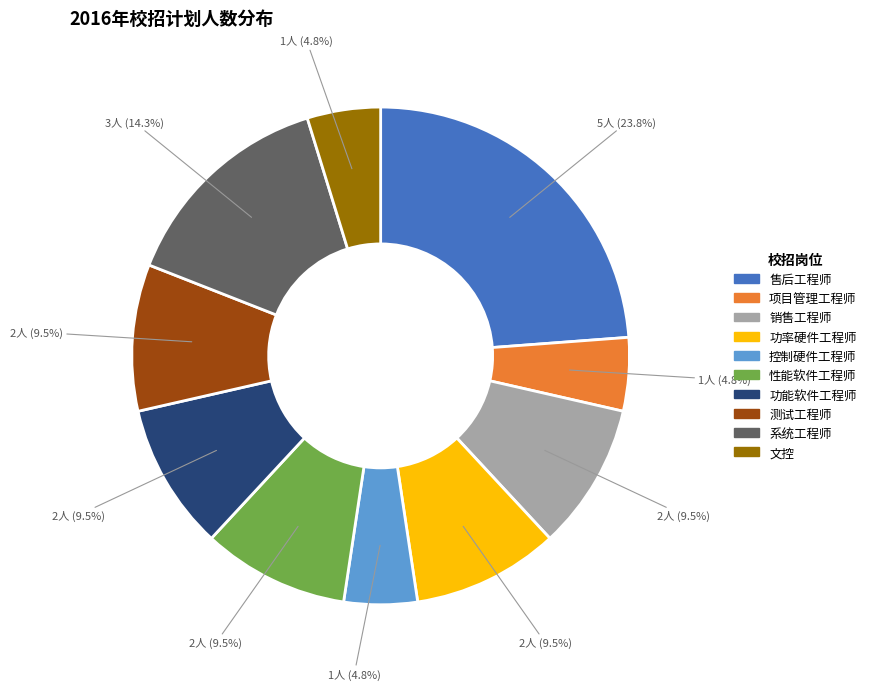

What is the largest slice in the pie chart?

售后工程师